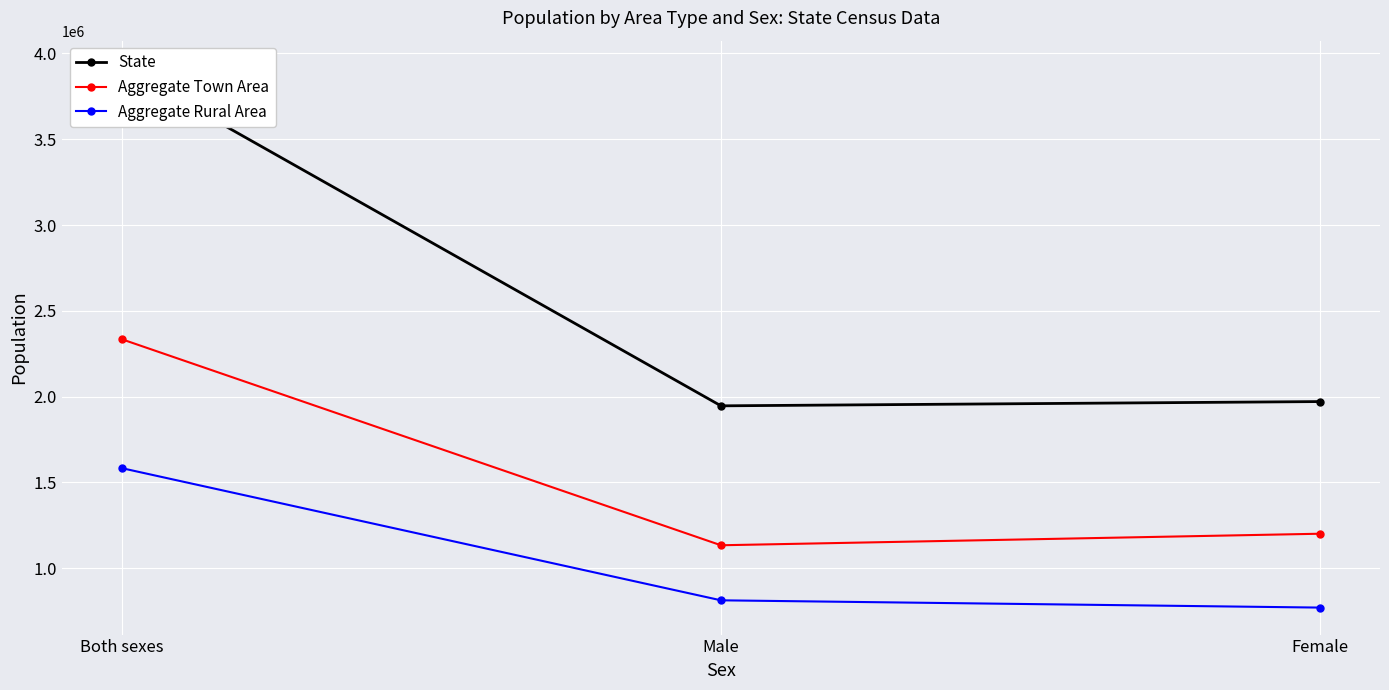

What is the label of the 3rd point from the right?

Both sexes